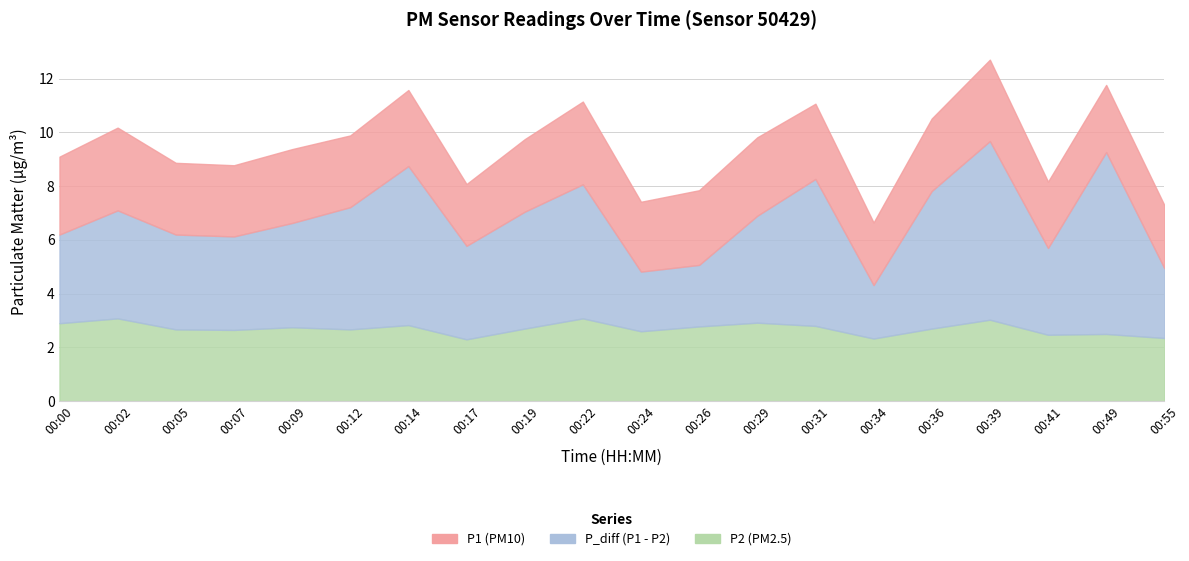

List the labels in order of P2 value, smallest first.

00:17, 00:34, 00:55, 00:41, 00:49, 00:24, 00:07, 00:05, 00:12, 00:19, 00:36, 00:09, 00:26, 00:31, 00:14, 00:00, 00:29, 00:39, 00:02, 00:22